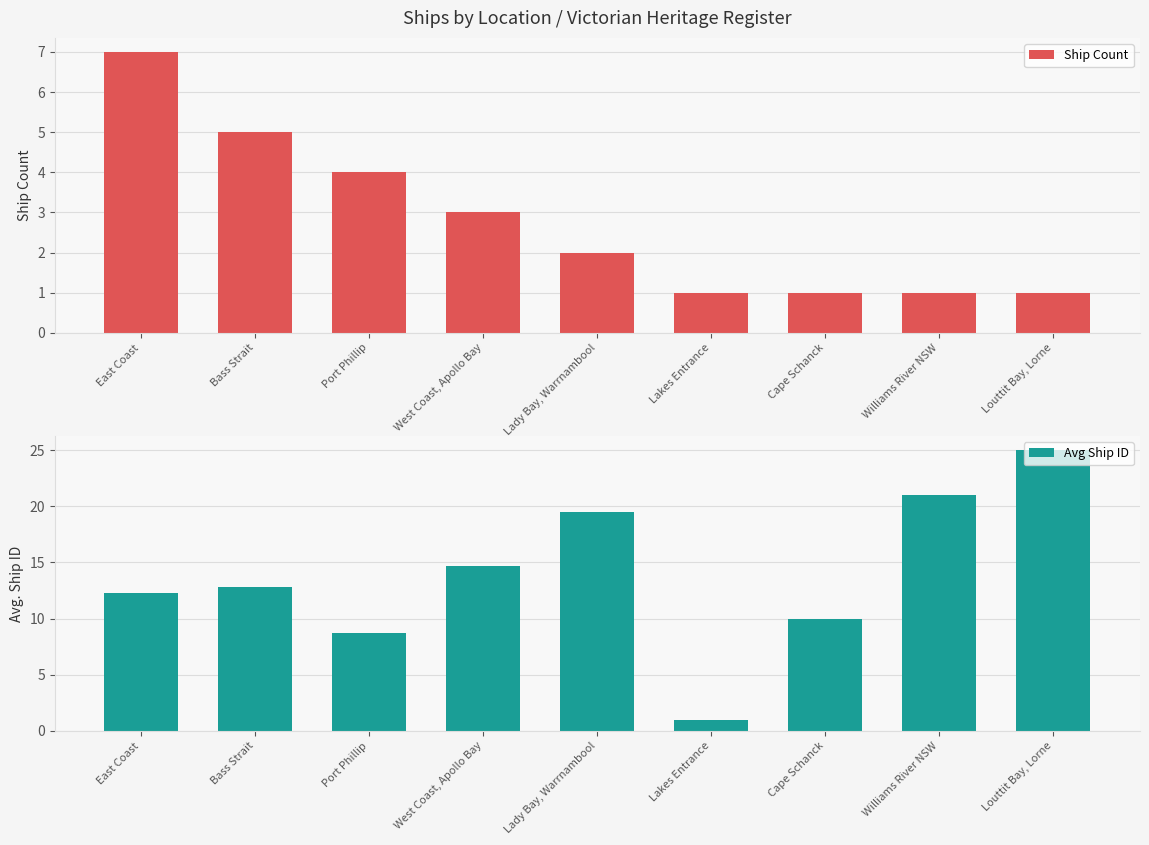

What is the lowest value of the Avg Ship ID series?

1.0